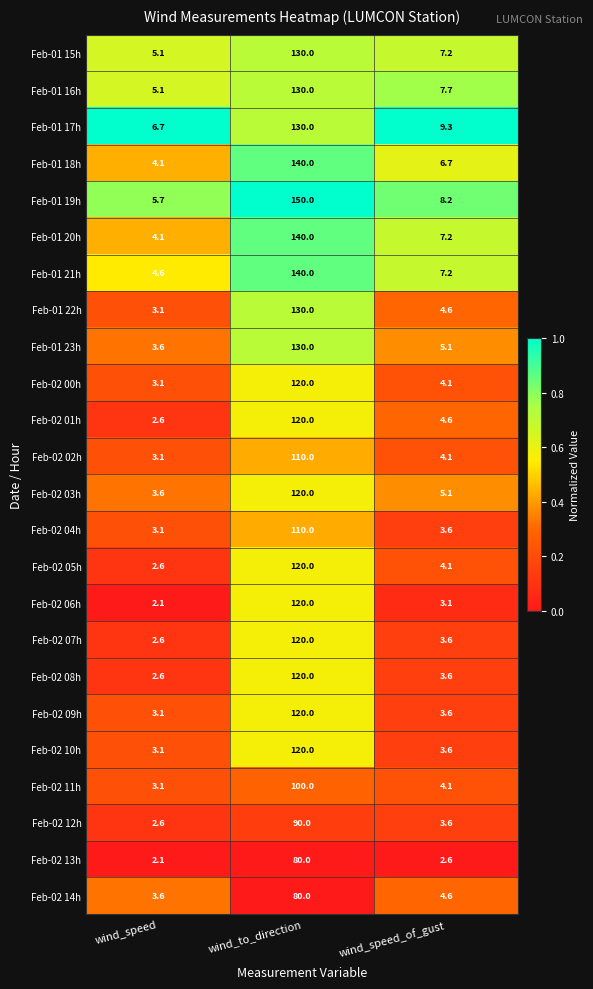

What is the sum of the Feb-02 07h values at wind_to_direction and wind_speed_of_gust?

123.6